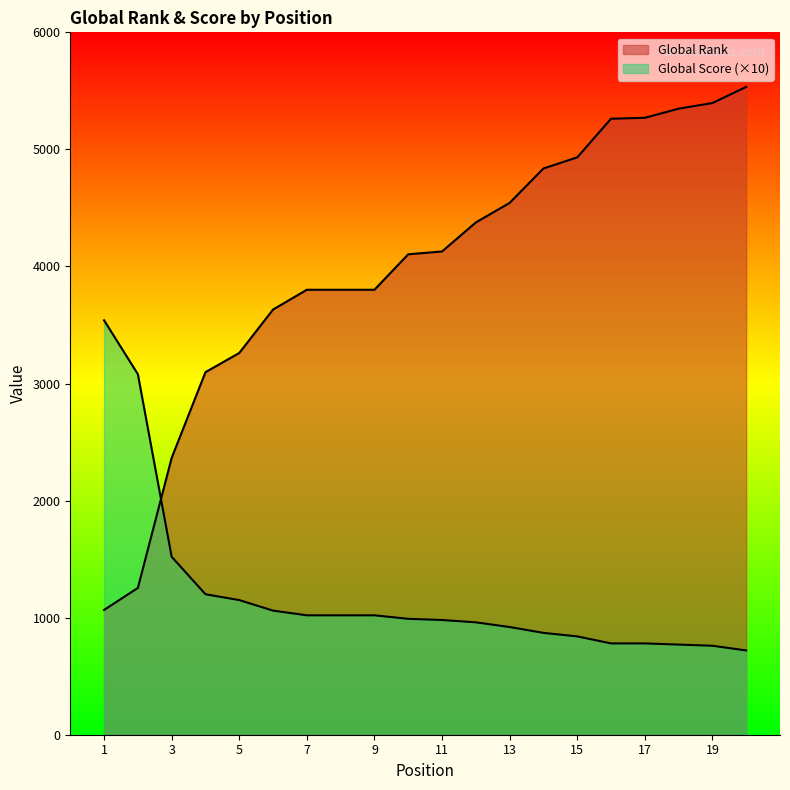

Is it true that Global Score equals 1406 at 9?

False